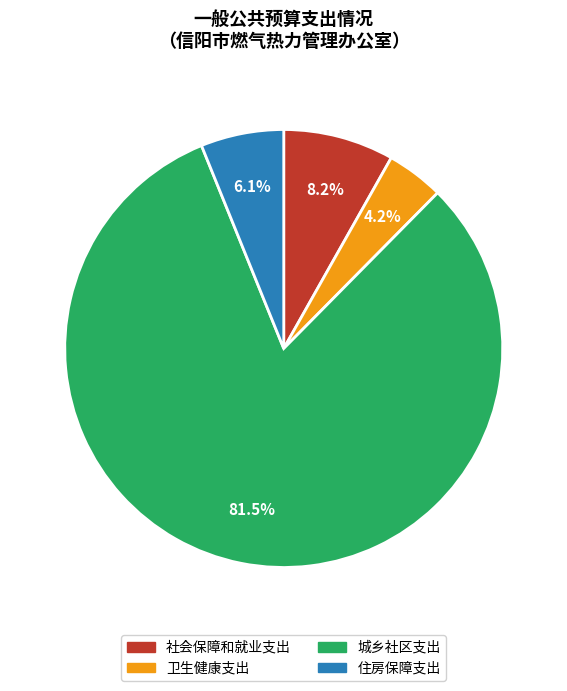

What percentage is NOT represented by 城乡社区支出?

18.5%